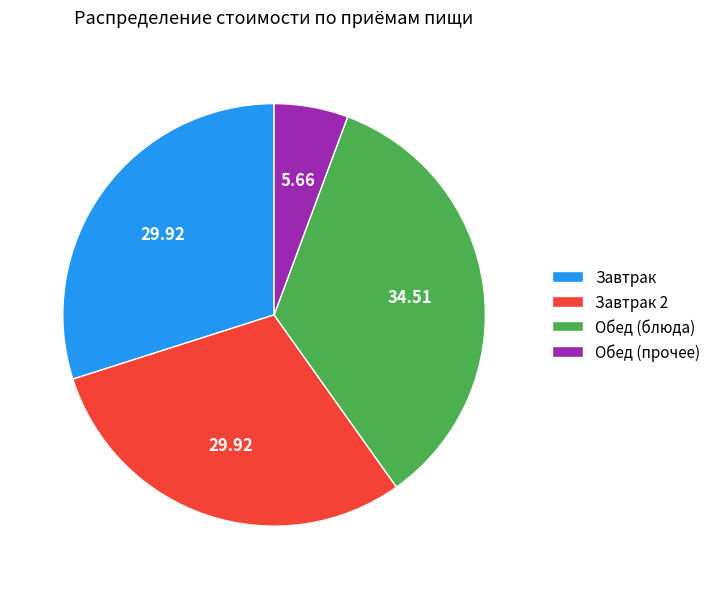

Is there any slice that represents more than half of the pie?

No